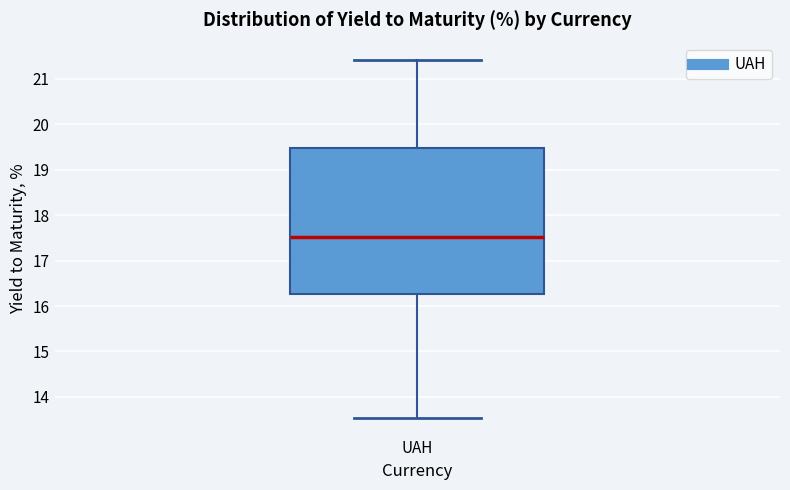

Where does the lower whisker of the box for UAH end on the y-axis? The values are not printed on the chart, so give them approximately, as read against the axis.

13.5